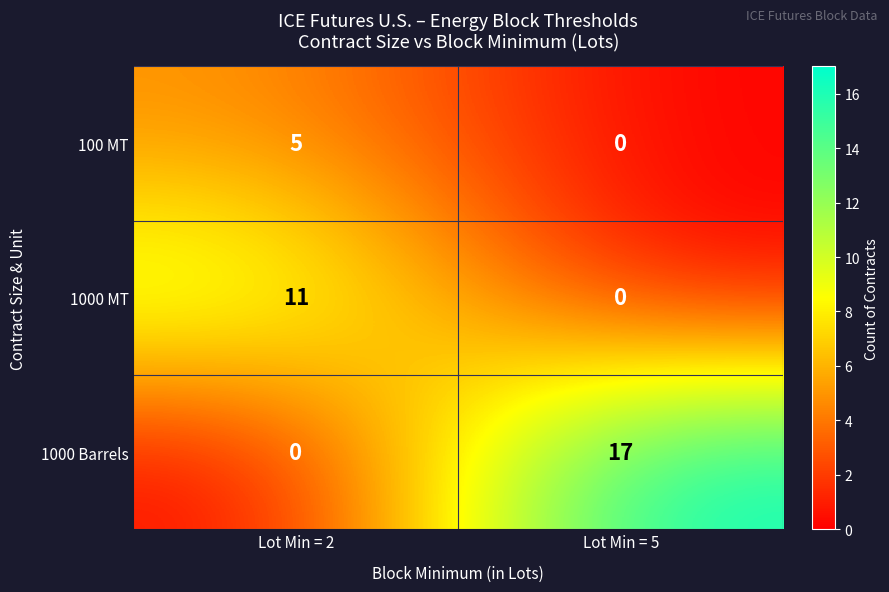

Where is 100 MT nearest to the value 2?

Lot Min = 5